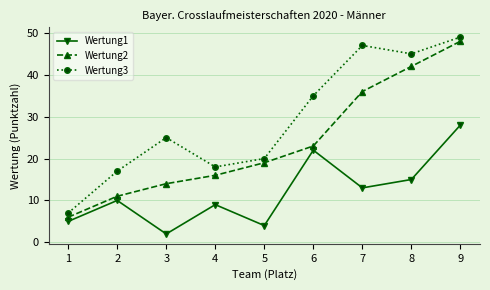

What is the sum of the Wertung2 values at 9 and 1?

54